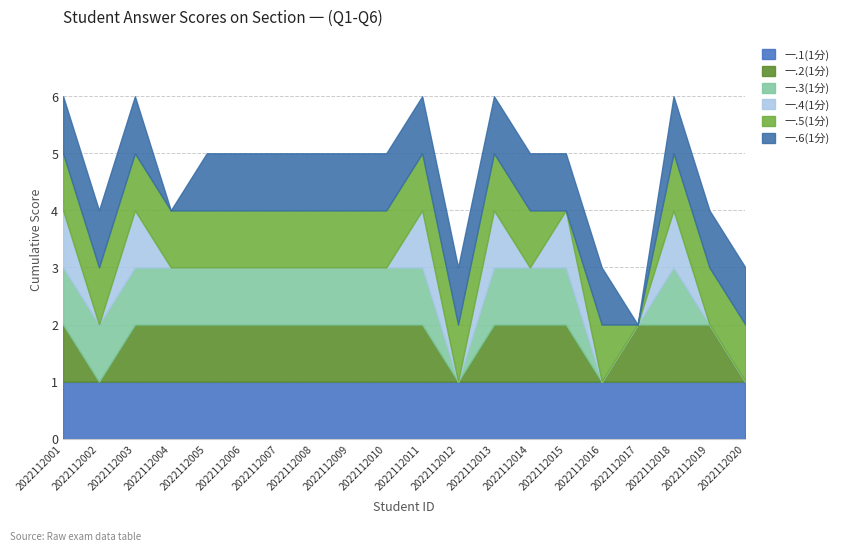

Which series ends up on top after the final intersection of 一.4(1分) and 一.5(1分)?

一.5(1分)